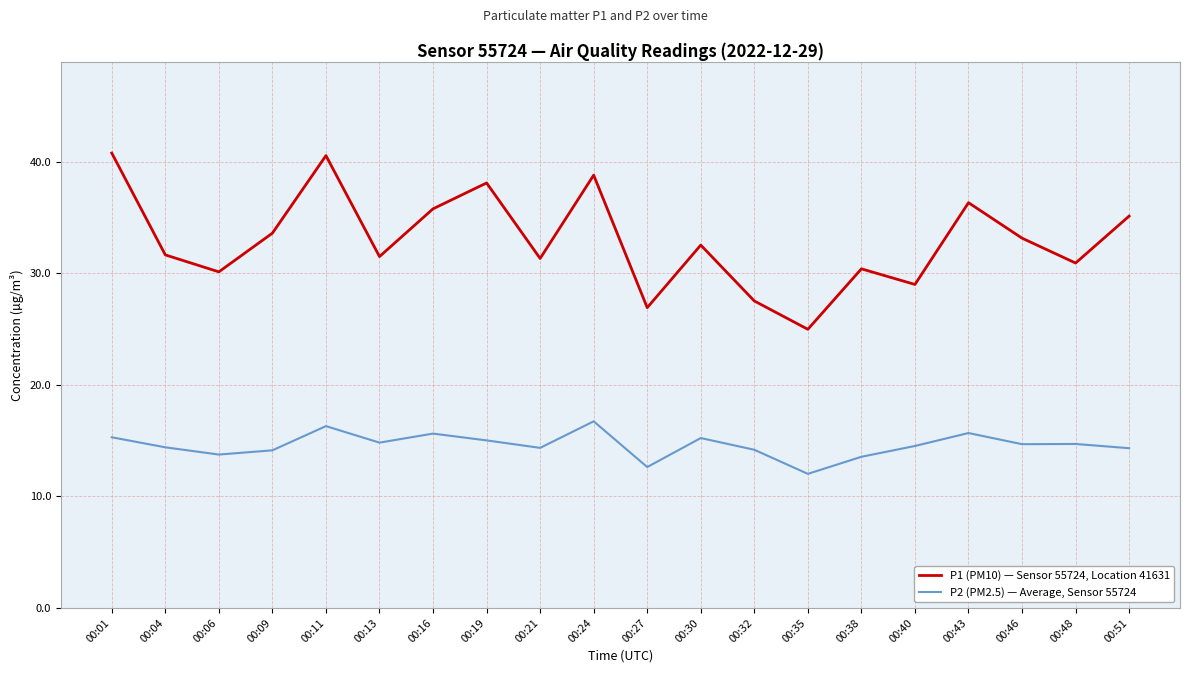

The P1 (PM10) — Sensor 55724, Location 41631 series shows 38.8 at 00:24. True or false?

True